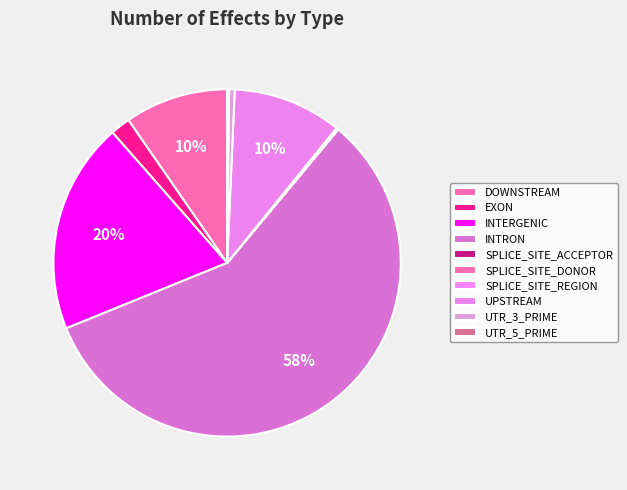

Is it true that INTERGENIC is 20% of the pie?

True